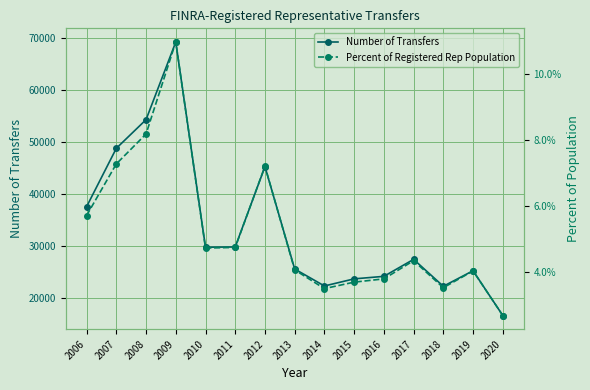

True or false: Percent of Registered Rep Population has a value of 0.0 at 2011.

False